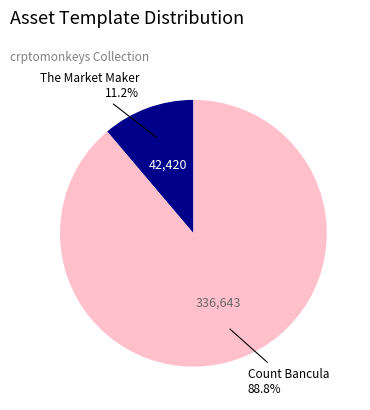

Rank the categories by value from highest to lowest.

Count Bancula, The Market Maker